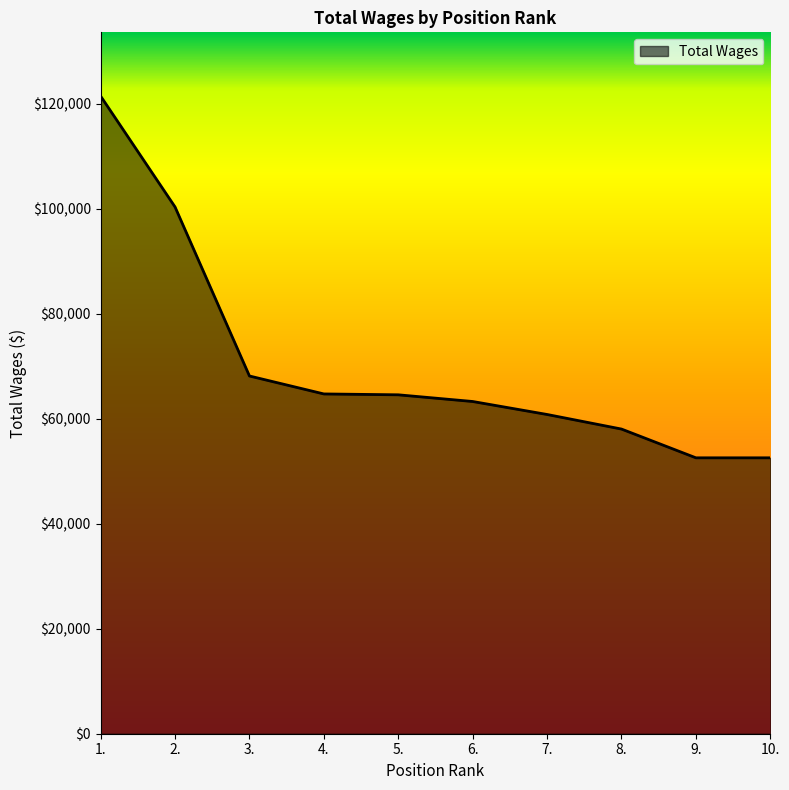

What is the maximum value shown in the chart?

121436